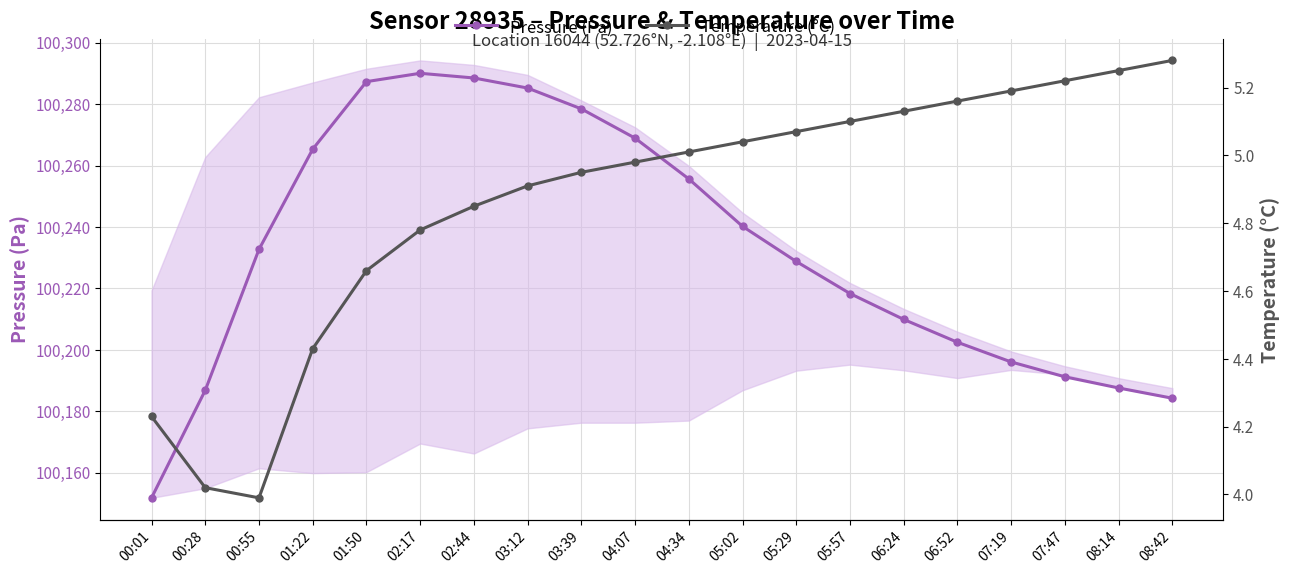

What is the minimum value for Pressure (Pa)?

100151.8